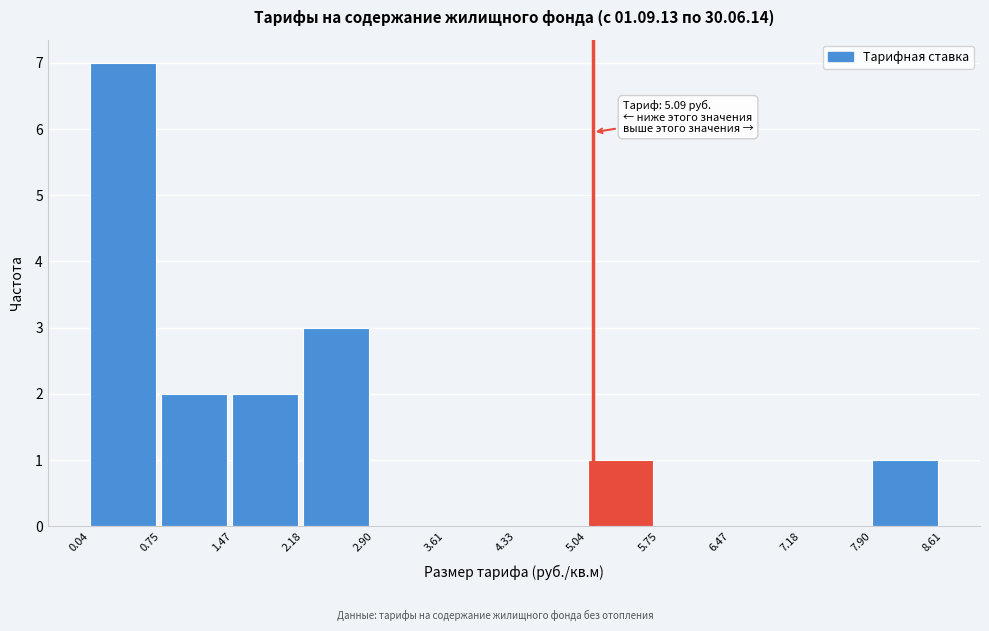

Which range on the x-axis has the tallest bar?

0.04 to 0.75